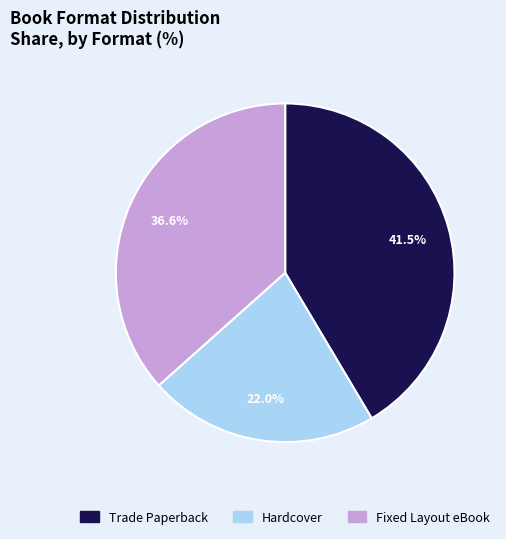

Is there a majority slice in this chart?

No